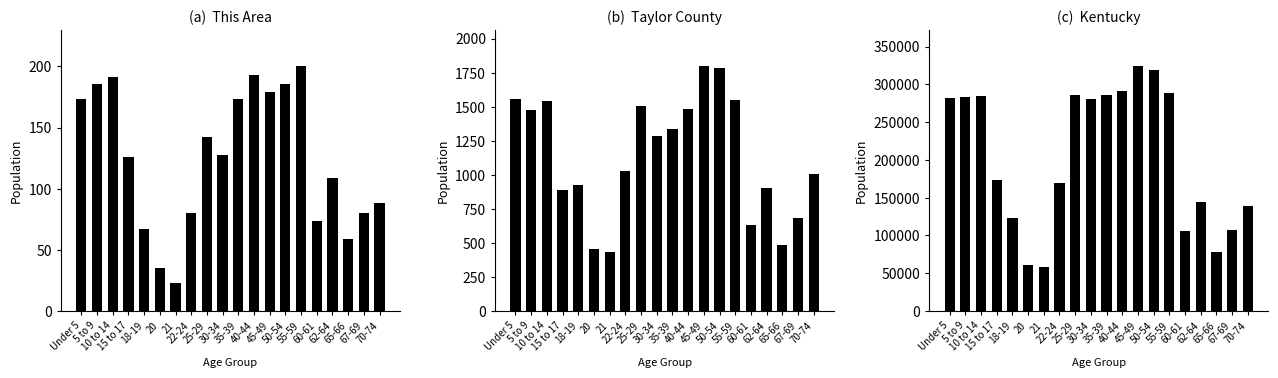

Reading left to right, extract all data points from this chart.

This Area: 173	186	191	126	67	35	23	80	142	128	173	193	179	186	200	74	109	59	80	88
Taylor County: 1558	1478	1543	886	928	454	434	1028	1507	1288	1337	1486	1796	1781	1551	634	900	482	681	1007
Kentucky: 282367	282888	284154	173962	122833	61268	58657	170043	285296	280920	285411	291251	323642	319455	288027	106469	144497	78497	107167	139650